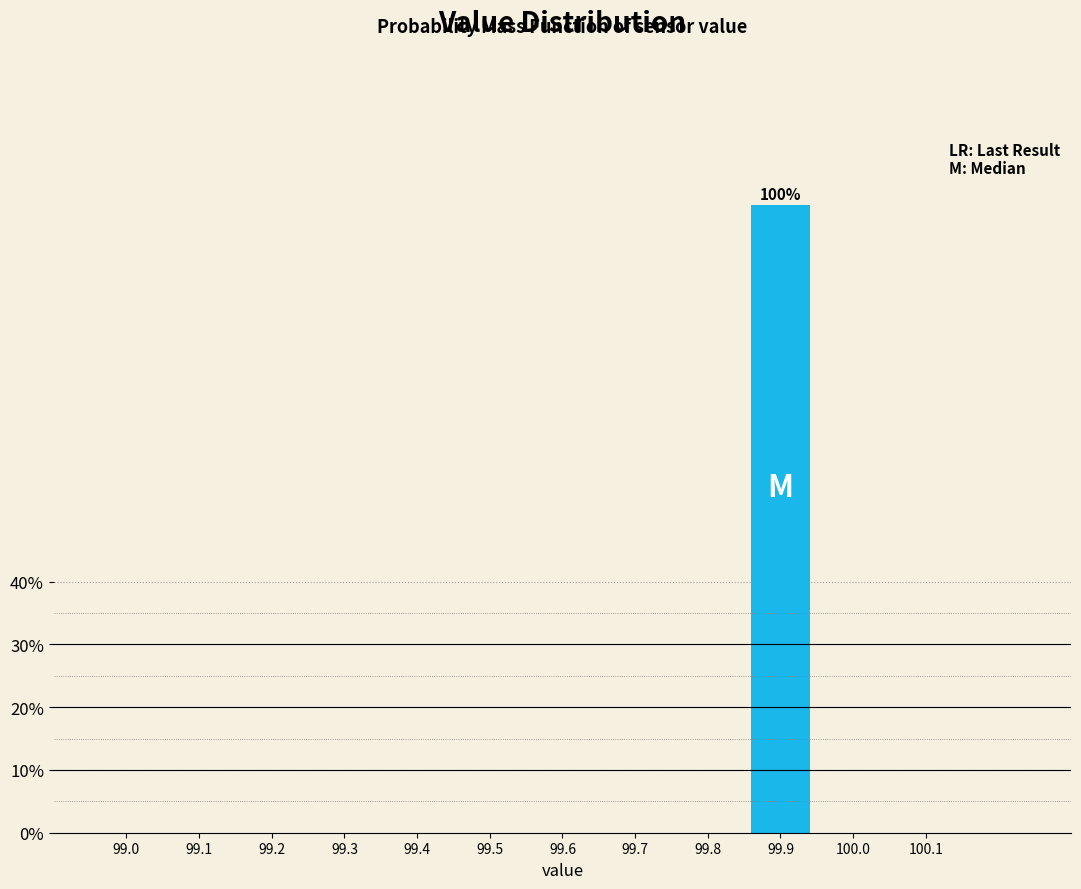

Reading left to right, list all the values displayed in this chart.

99.0=0	99.1=0	99.2=0	99.3=0	99.4=0	99.5=0	99.6=0	99.7=0	99.8=0	99.9=100	100.0=0	100.1=0